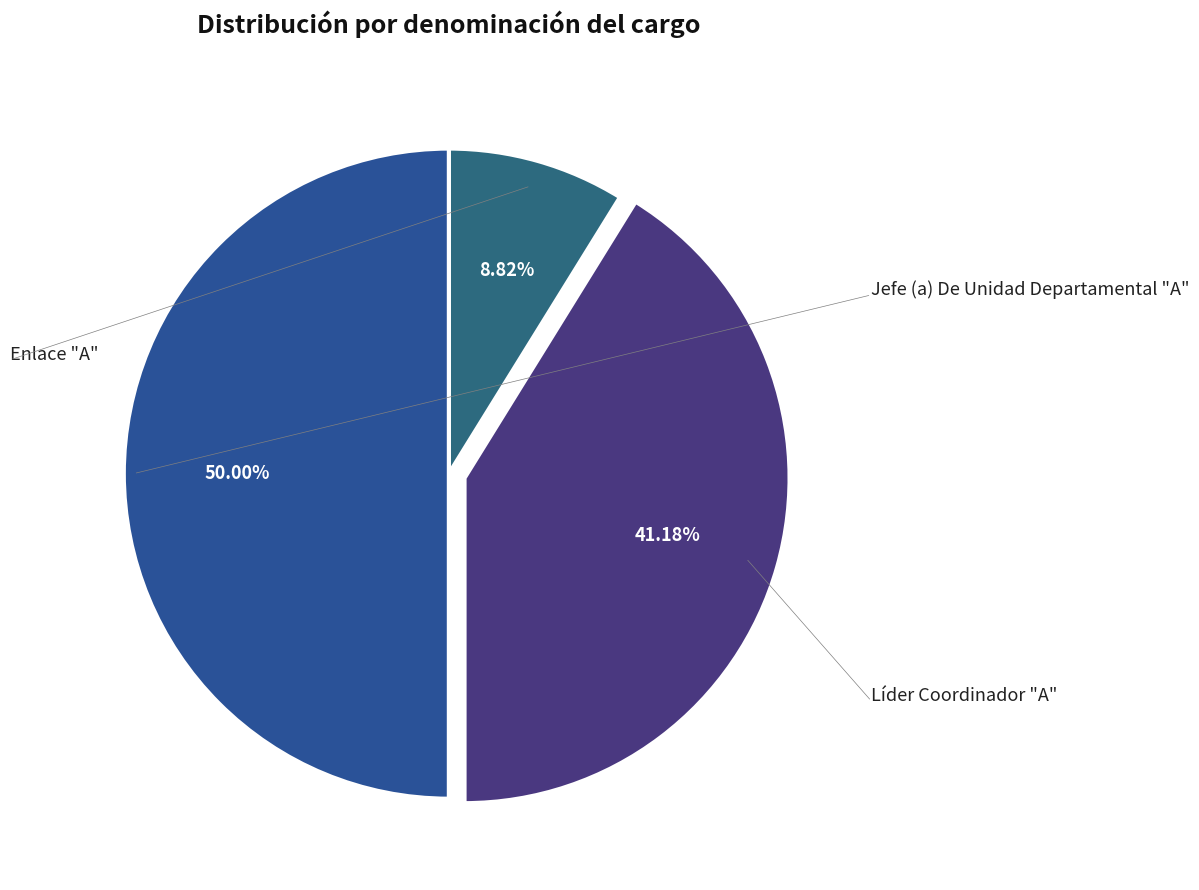

How many segments does this pie chart have?

3